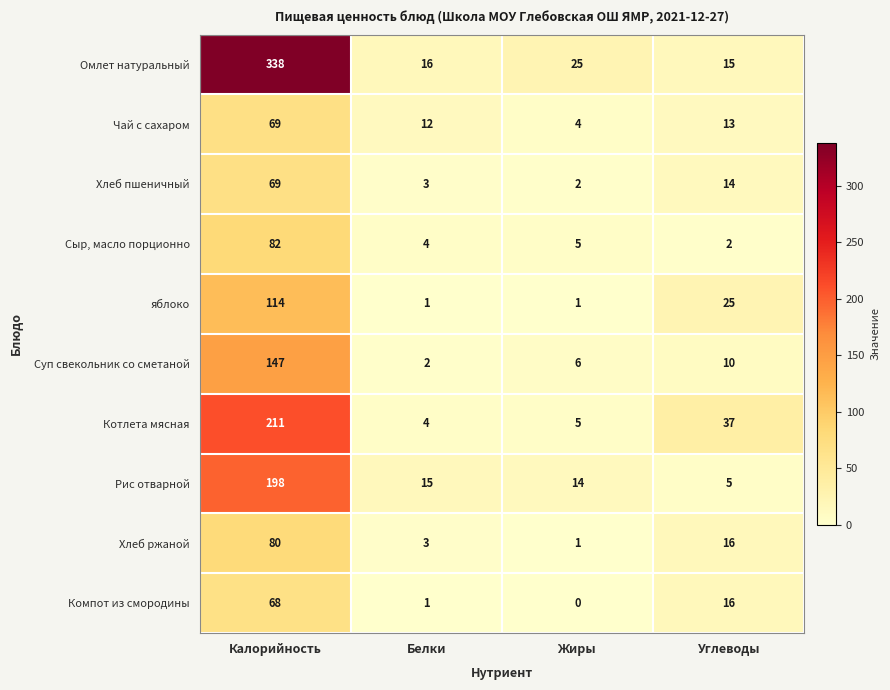

What is the total value across all series at Углеводы?

153